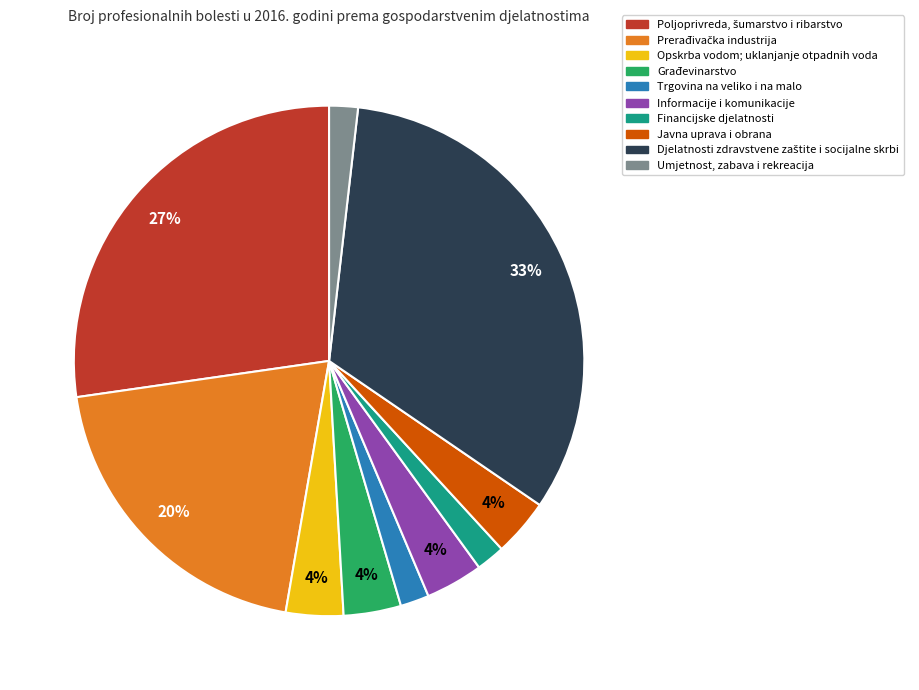

To the nearest percent, what percentage of the pie is Javna uprava i obrana?

4%